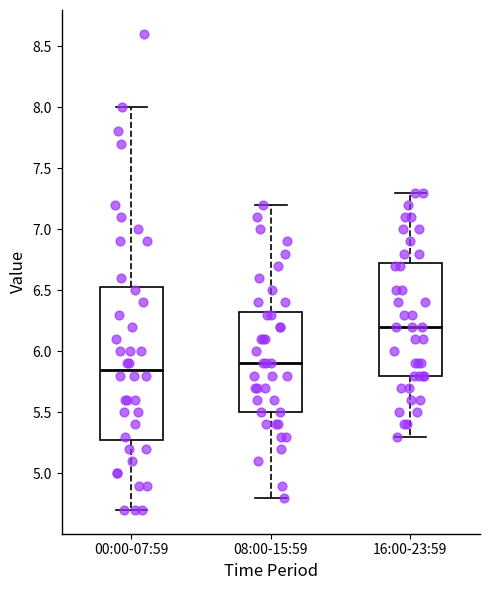

Where is the upper edge of the box for 16:00-23:59 on the y-axis? The values are not printed on the chart, so give them approximately, as read against the axis.

6.75